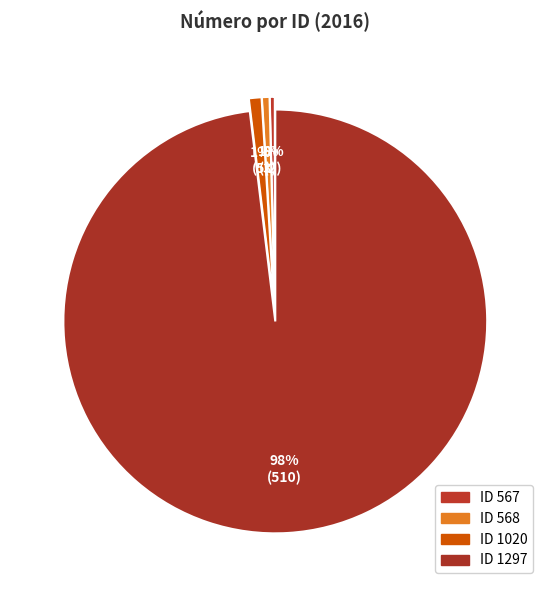

What is the smallest slice in the pie chart?

567